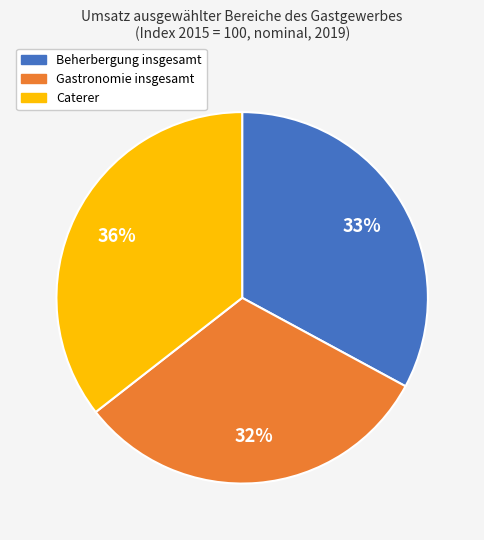

To the nearest percent, what is the average slice percentage?

33%